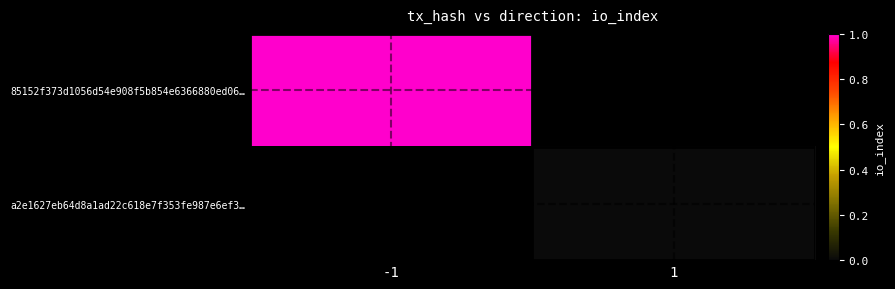

Which series has the largest range (max minus min)?

85152f373d1056d54e908f5b854e6366880ed06…